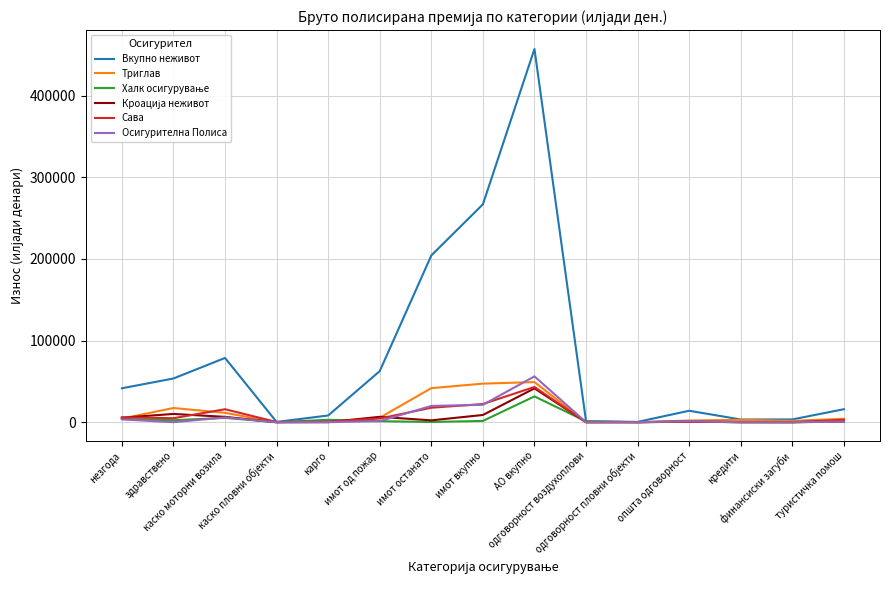

Which series has the largest total across all categories?

Вкупно неживот